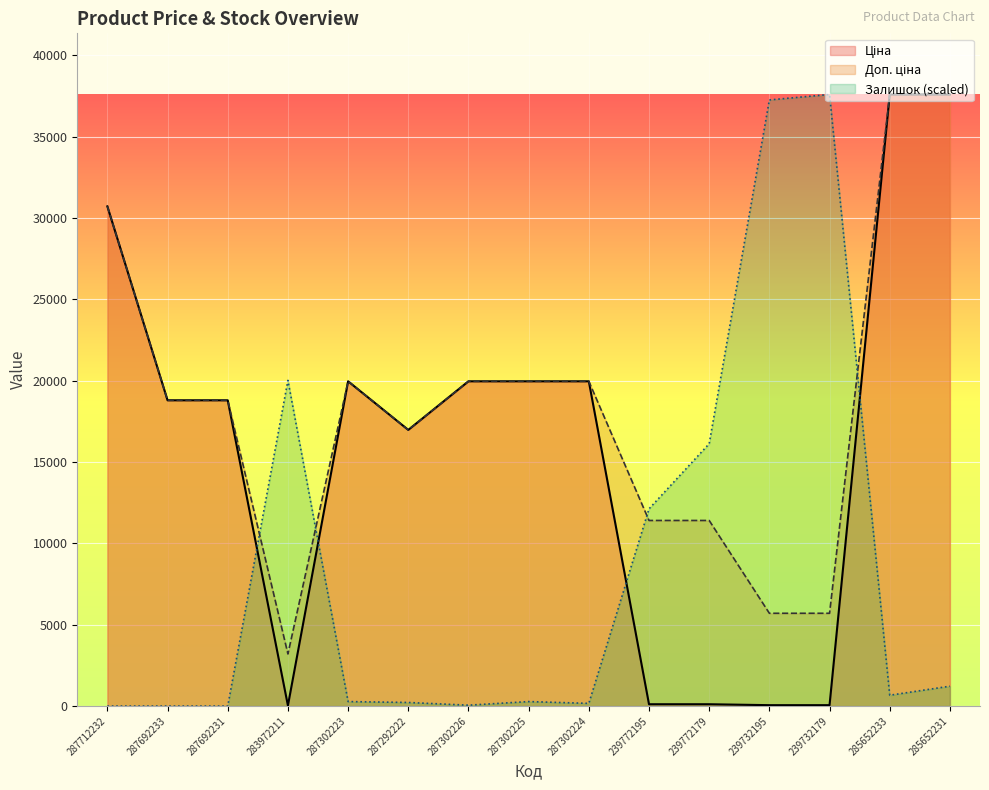

At which category does Залишок reach its first local peak?

283972211